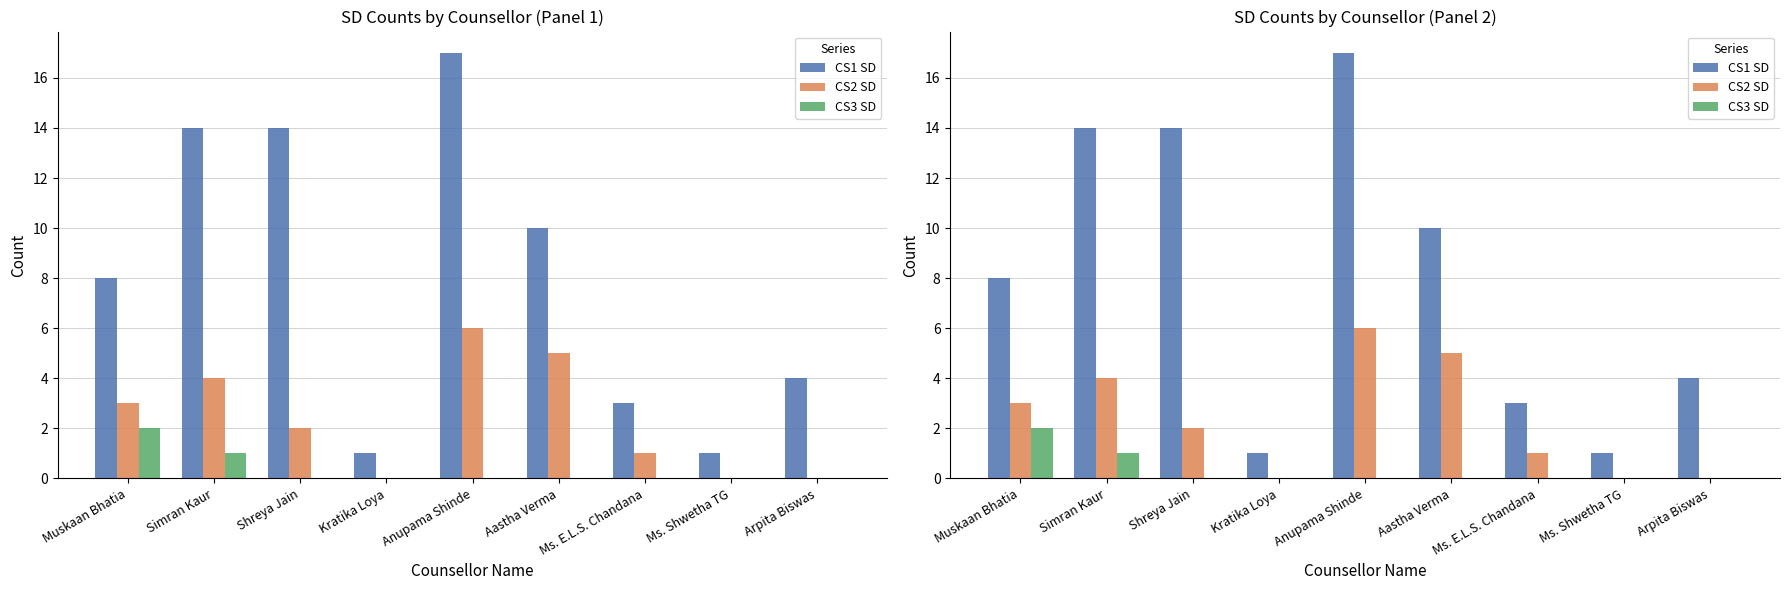

Reading left to right, list all the values displayed in this chart.

CS1 SD: 8	14	14	1	17	10	3	1	4
CS2 SD: 3	4	2	0	6	5	1	0	0
CS3 SD: 2	1	0	0	0	0	0	0	0